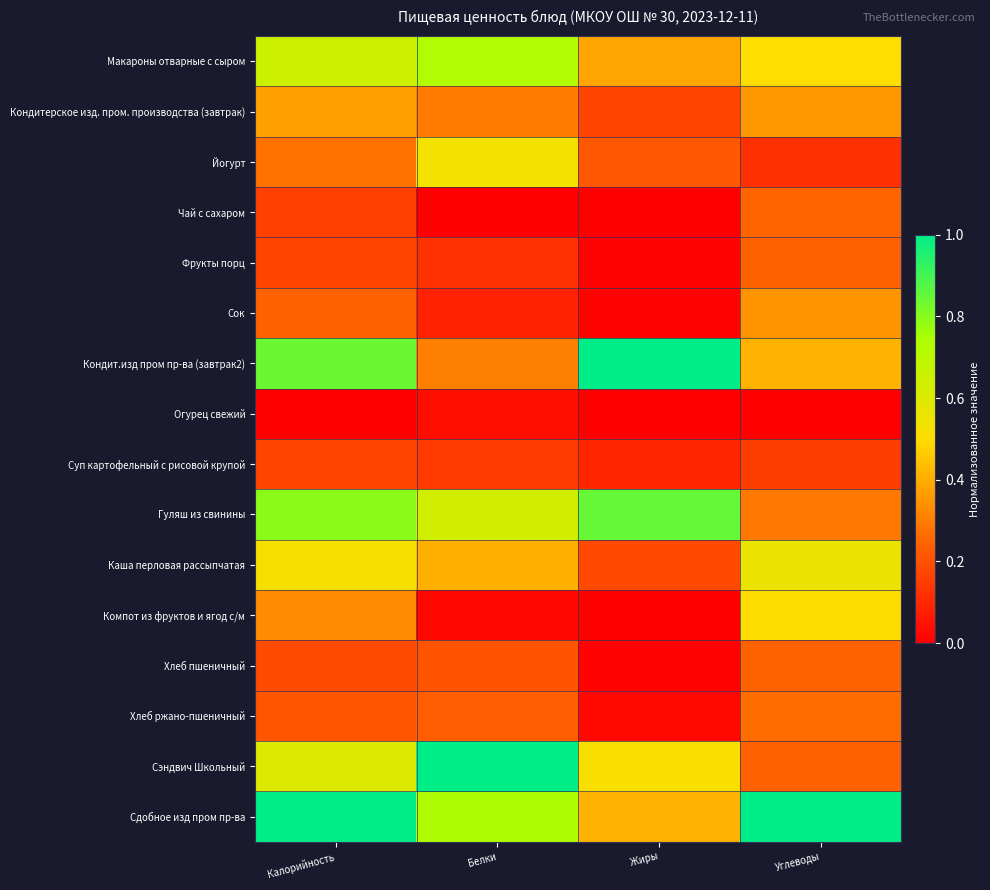

Which series has the largest total across all categories?

Сдобное изд пром пр-ва